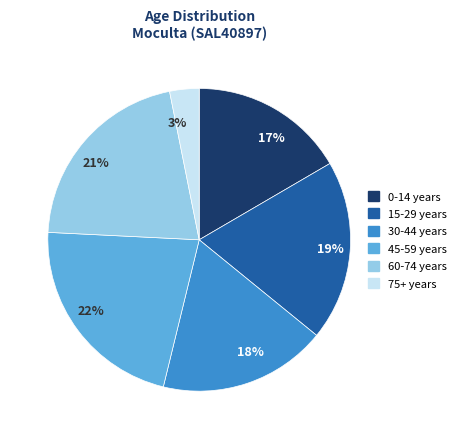

To the nearest percent, what portion does 22% represent?

22%